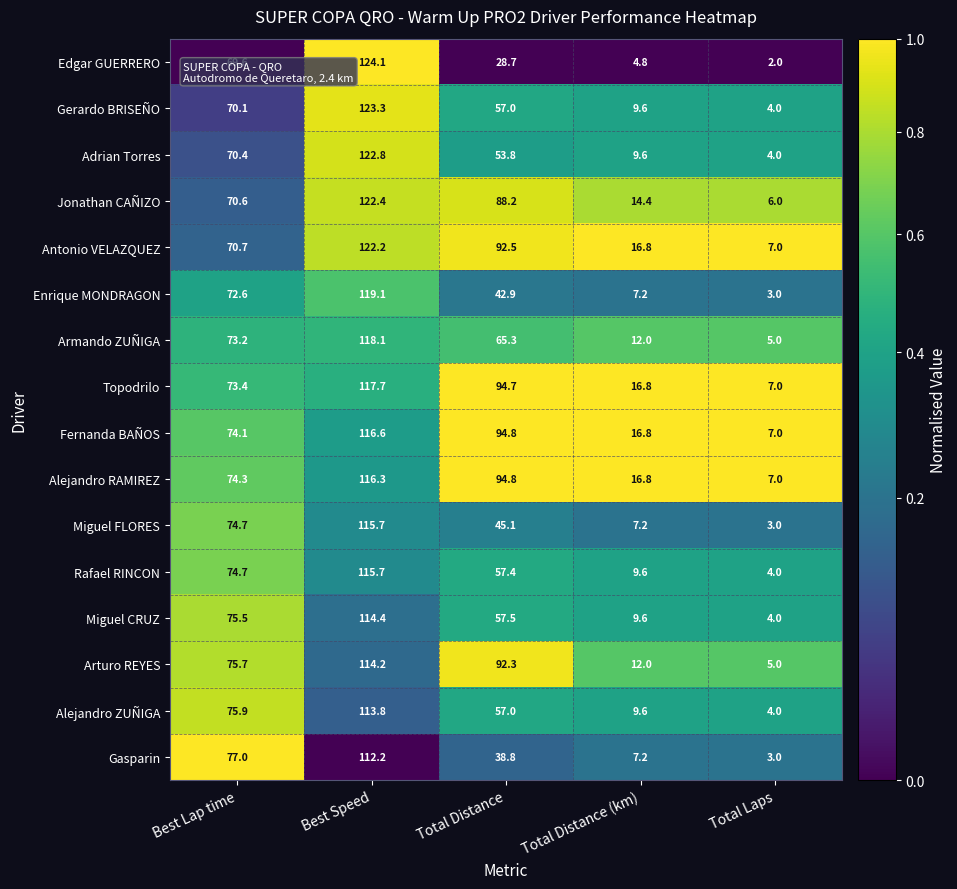

What is the difference between the Enrique MONDRAGON values at Total Distance (km) and Total Distance?

35.7